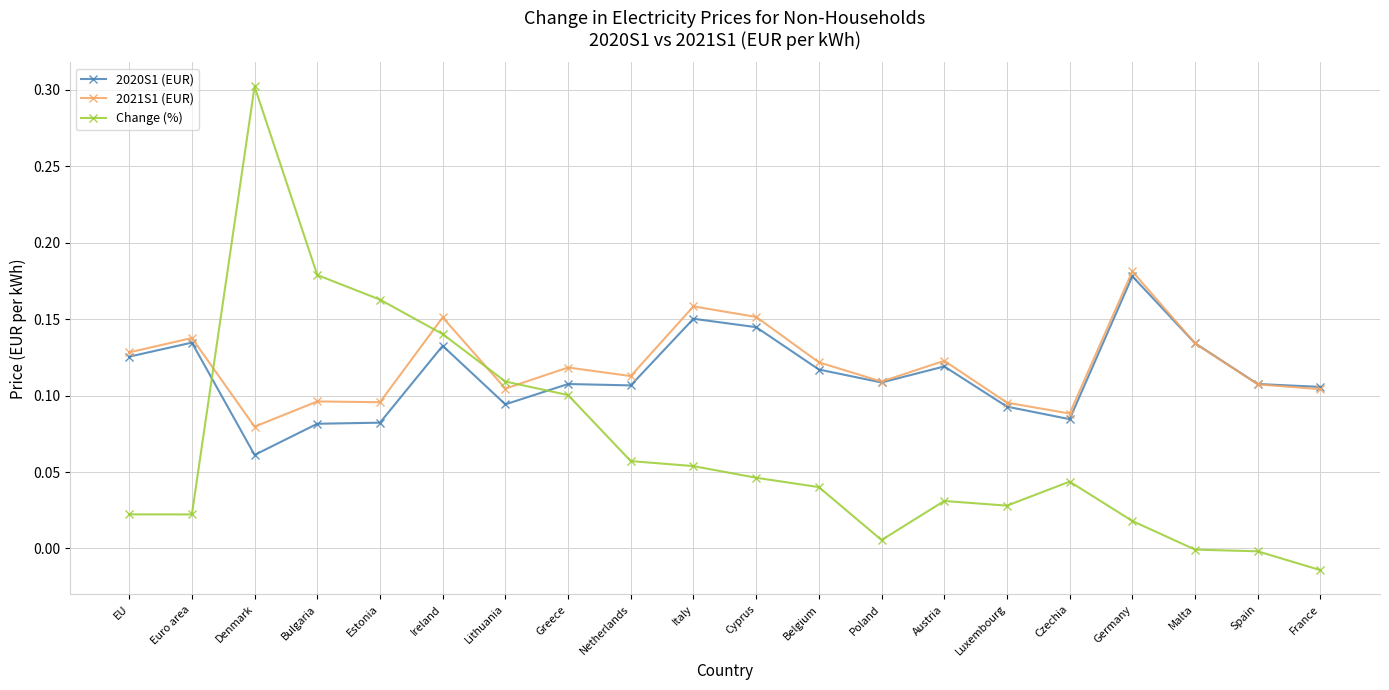

At which category does 2021S1 (EUR) reach its first local peak?

Euro area